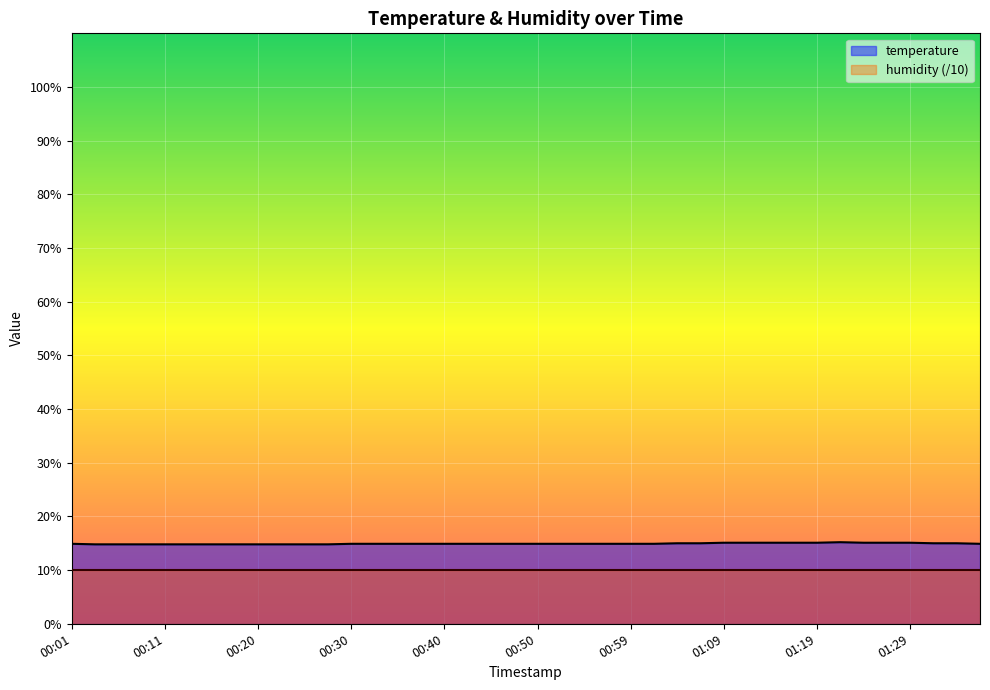

At which category does the chart reach its minimum across all series?

00:03